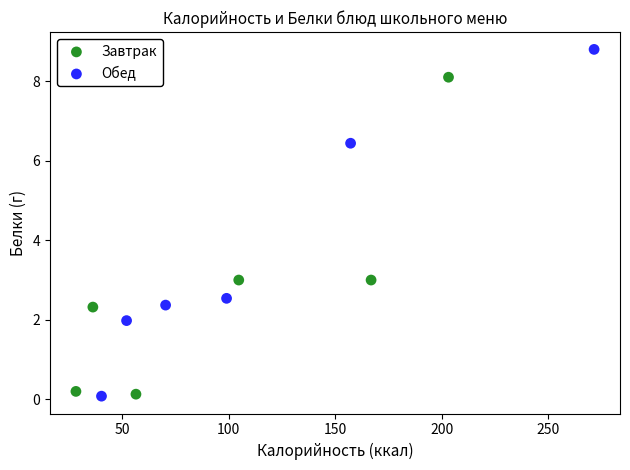

Which series has the largest Y range (max minus min)?

Обед